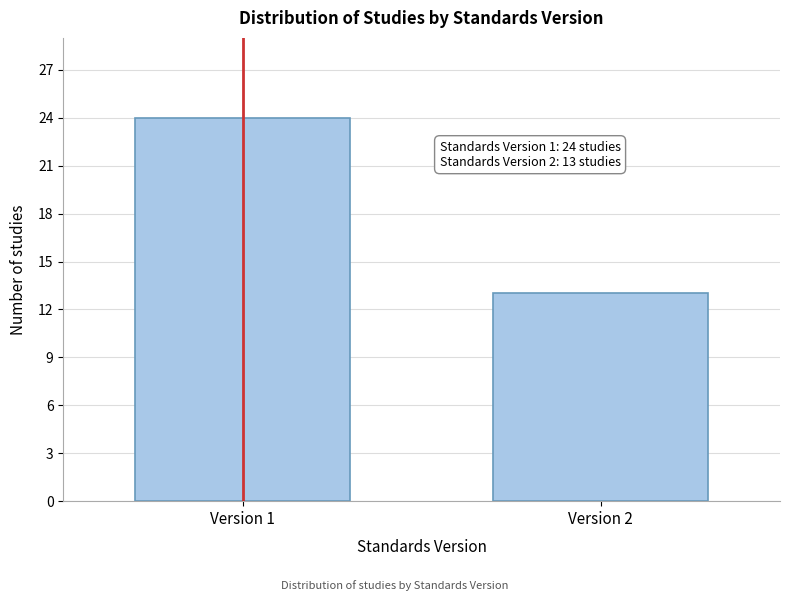

Reading right to left, transcribe all the data shown in this chart.

Version 2=13	Version 1=24